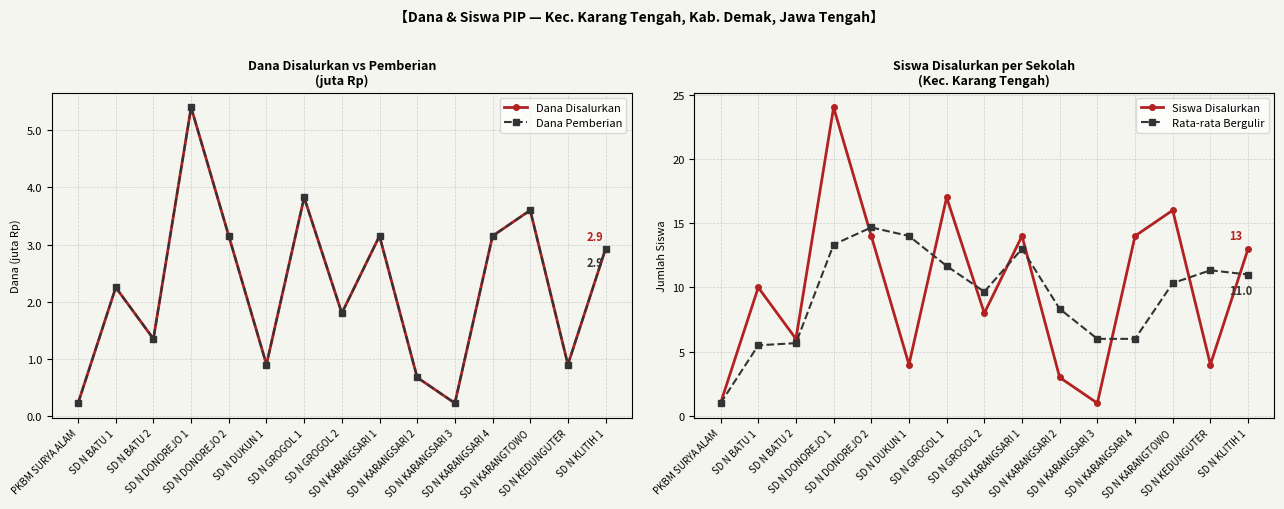

What is the average value of the Siswa Disalurkan series?

9.9